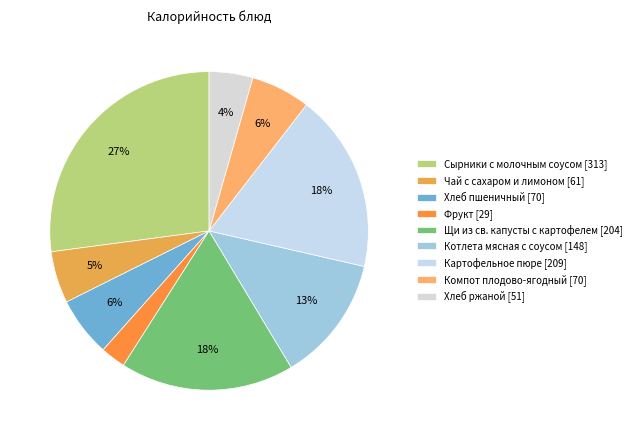

To the nearest percent, what percentage of the pie is Чай с сахаром и лимоном?

5%